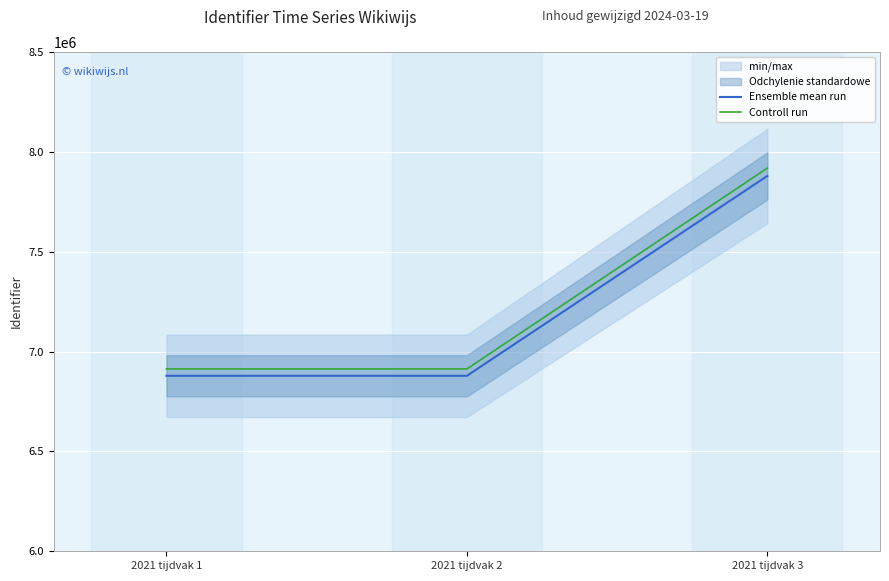

Read the Controll run value at 2021 tijdvak 3.

7919439.2